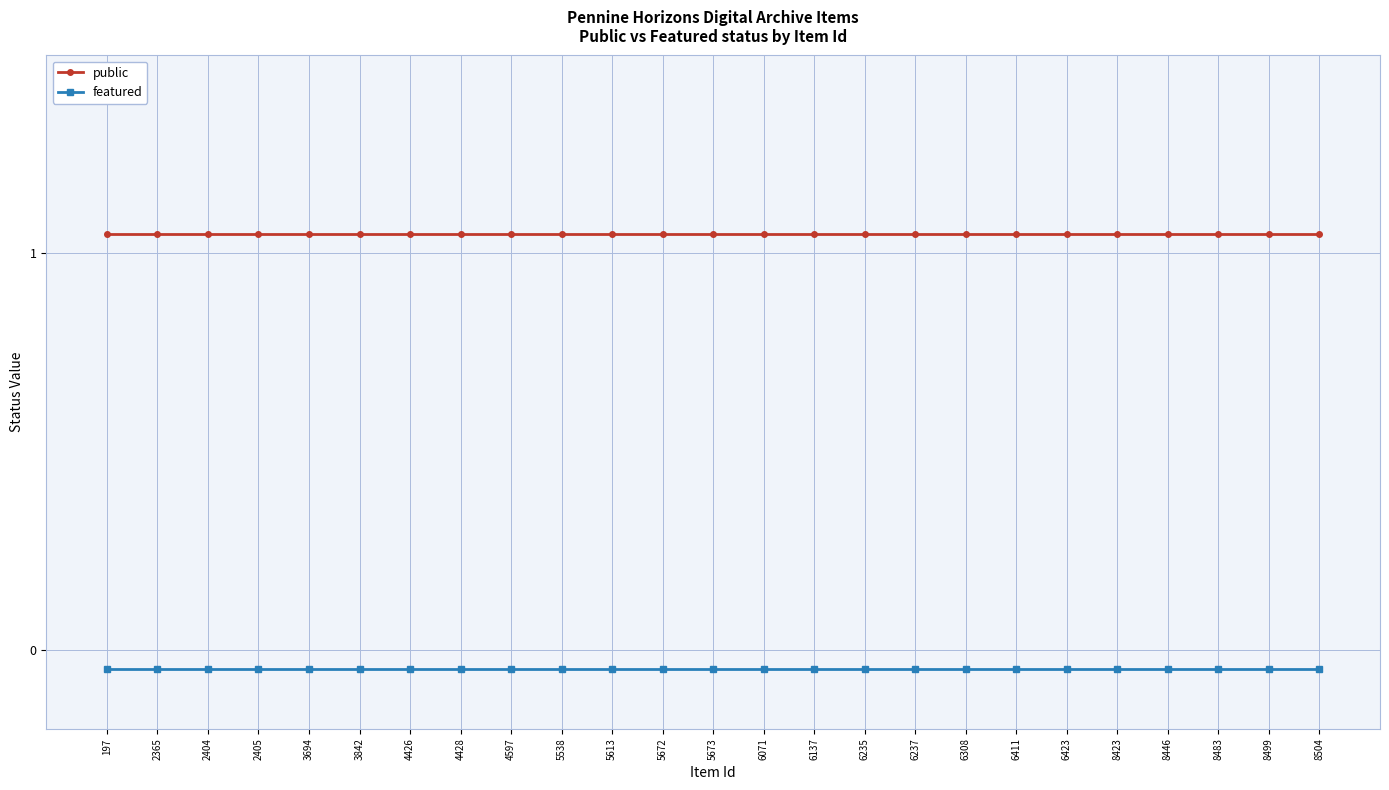

Is the value of featured at 5672 greater than the value of public at 4428?

No